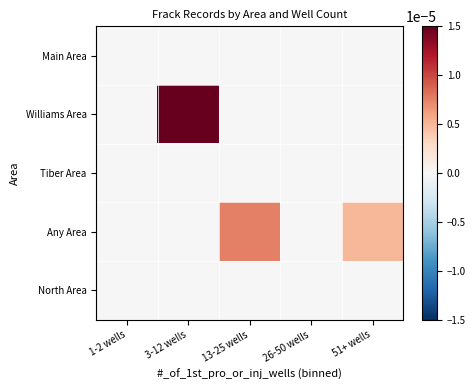

Reading right to left, list all the values displayed in this chart.

Main Area: 51+ wells=0.0	26-50 wells=0.0	13-25 wells=0.0	3-12 wells=0.0	1-2 wells=0.0
Williams Area: 51+ wells=0.0	26-50 wells=0.0	13-25 wells=0.0	3-12 wells=0.0	1-2 wells=0.0
Tiber Area: 51+ wells=0.0	26-50 wells=0.0	13-25 wells=0.0	3-12 wells=0.0	1-2 wells=0.0
Any Area: 51+ wells=0.0	26-50 wells=0.0	13-25 wells=0.0	3-12 wells=0.0	1-2 wells=0.0
North Area: 51+ wells=0.0	26-50 wells=0.0	13-25 wells=0.0	3-12 wells=0.0	1-2 wells=0.0